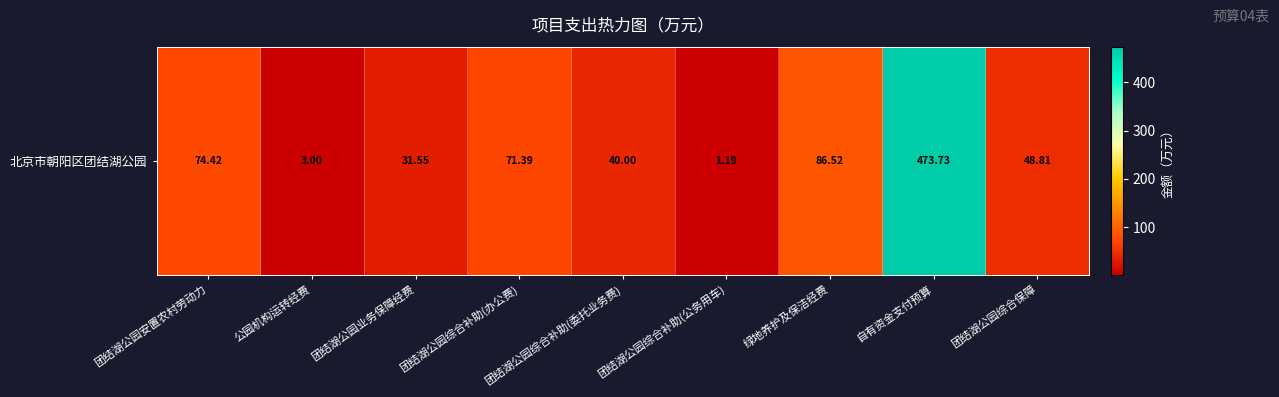

What is the change in value from 团结湖公园综合补助(办公费) to 绿地养护及保洁经费?

+15.1